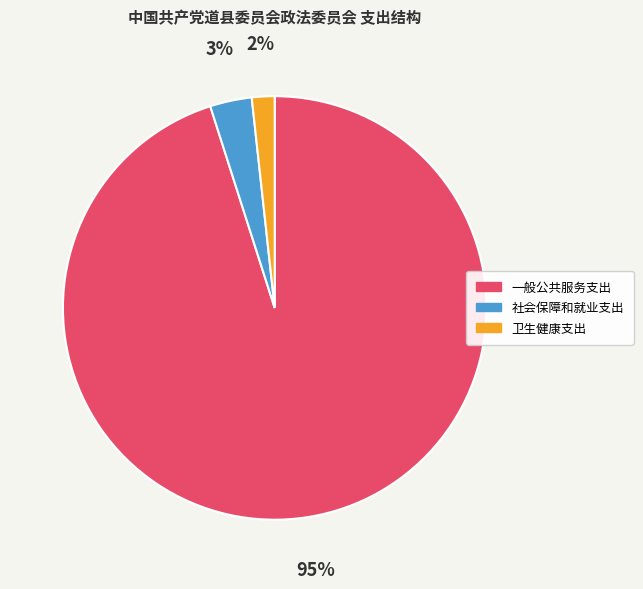

Rank the categories by value from lowest to highest.

卫生健康支出, 社会保障和就业支出, 一般公共服务支出